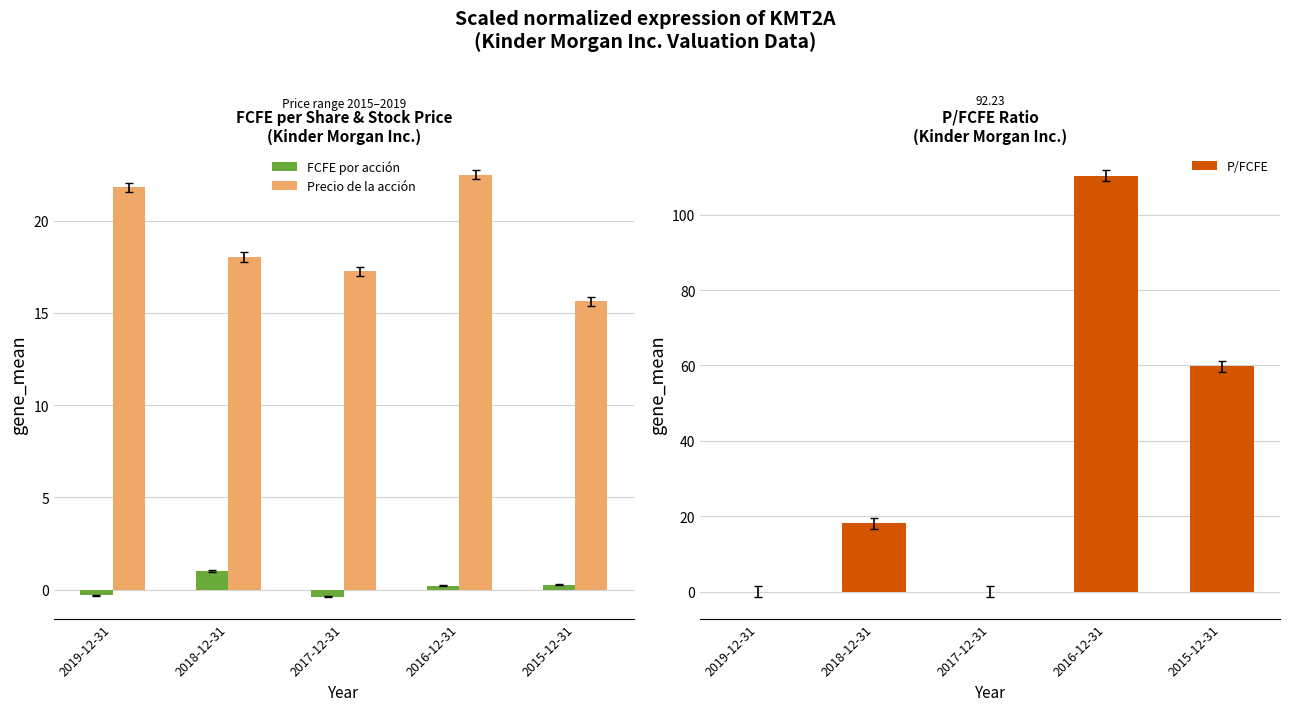

At which label does Precio de la acción reach its peak?

2016-12-31